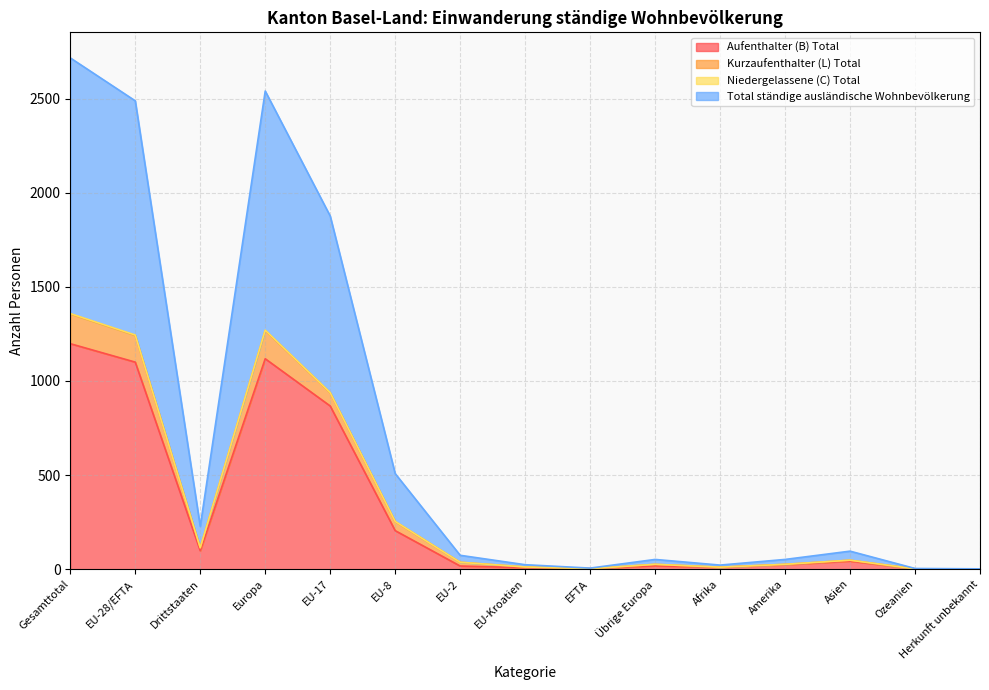

What position from the left is Ozeanien?

14